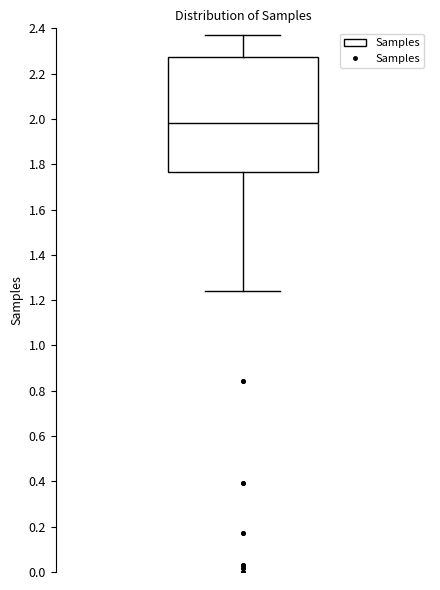

Where does the lower whisker of the box end on the y-axis? The values are not printed on the chart, so give them approximately, as read against the axis.

1.24